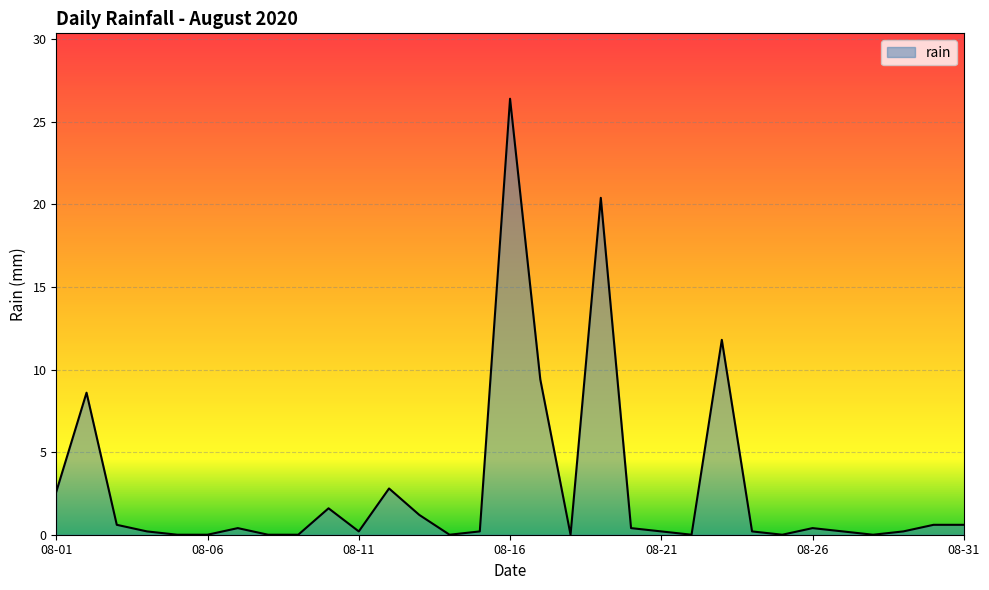

What is the greatest value displayed?

26.4